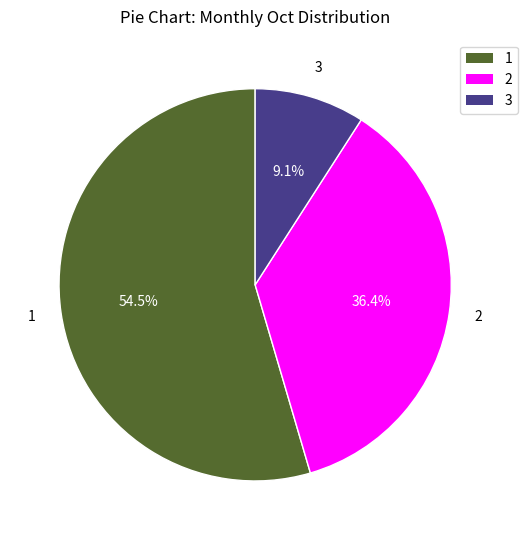

Does any single category account for the majority?

Yes